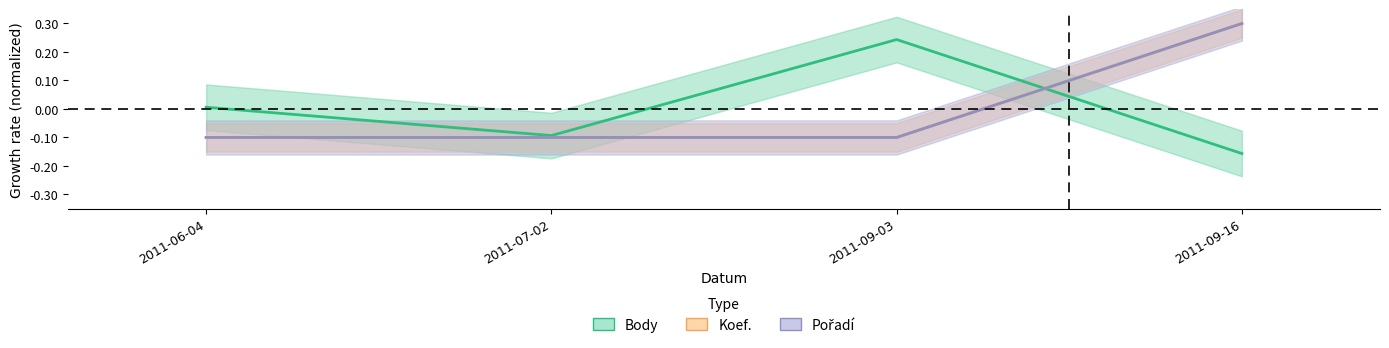

How many positive values does the Body series have?

2